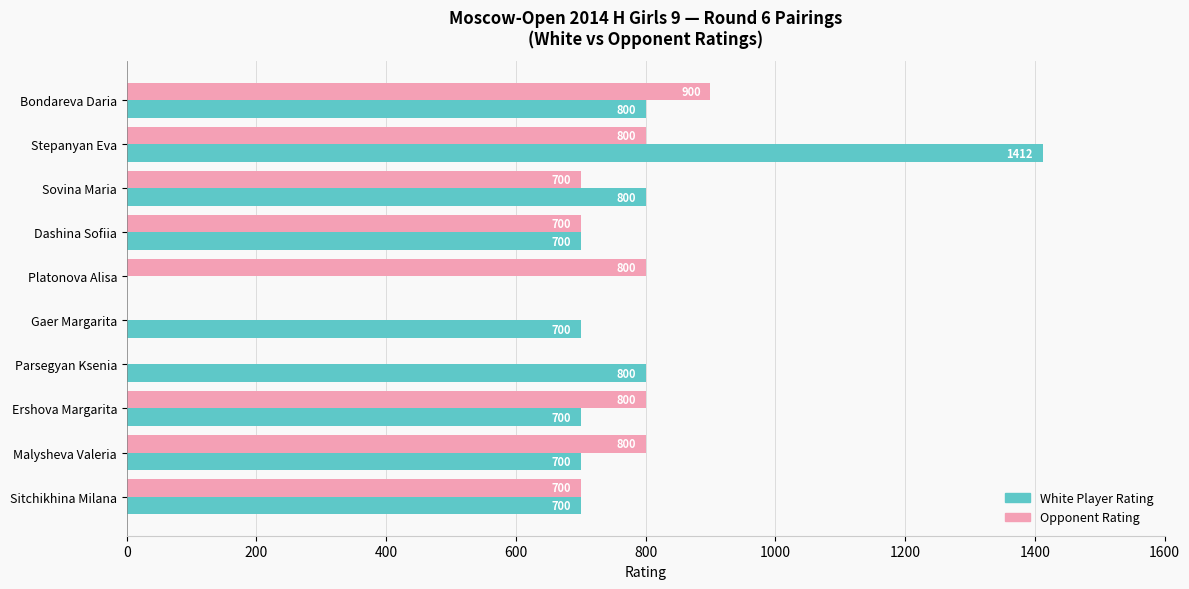

True or false: Opponent Rating has a value of 174 at Sovina Maria.

False